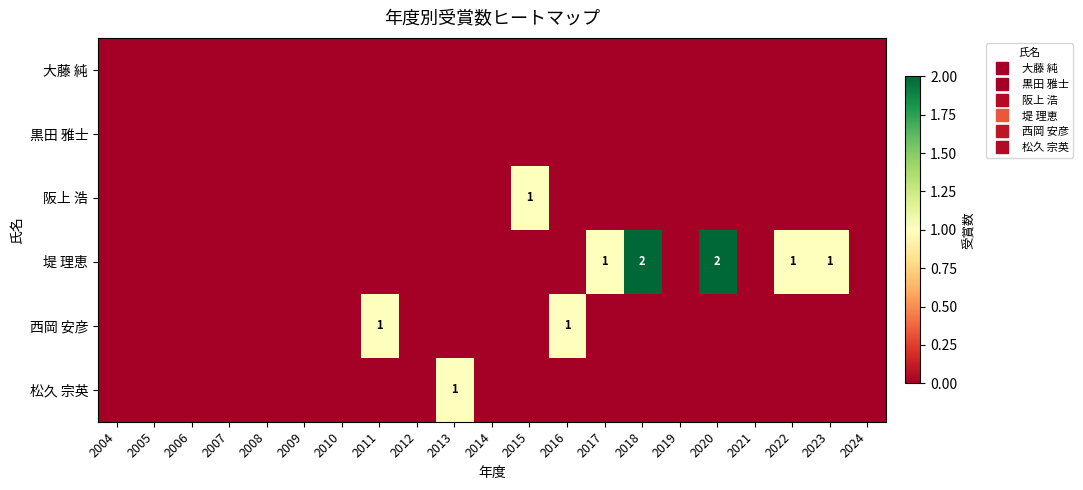

Between 2007 and 2010, which is larger?

2007